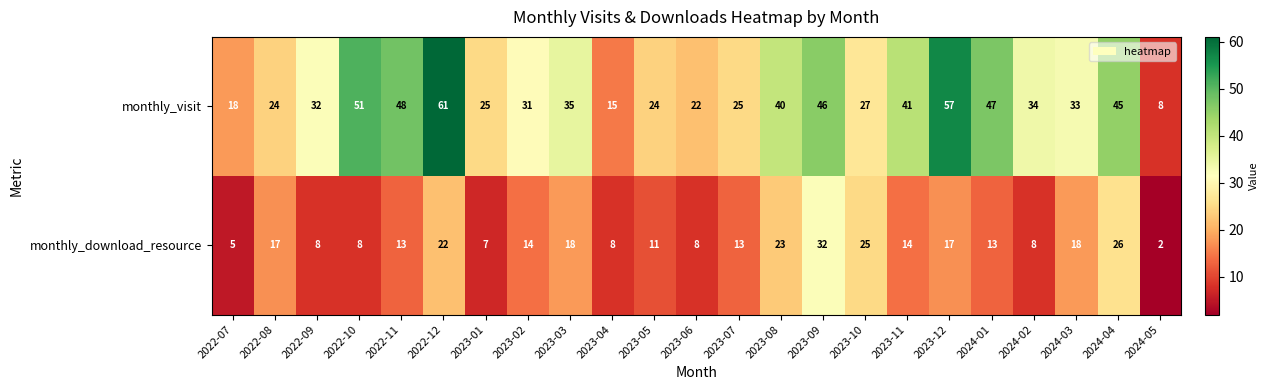

The value of monthly_download_resource at 2022-10 is 8. True or false?

True